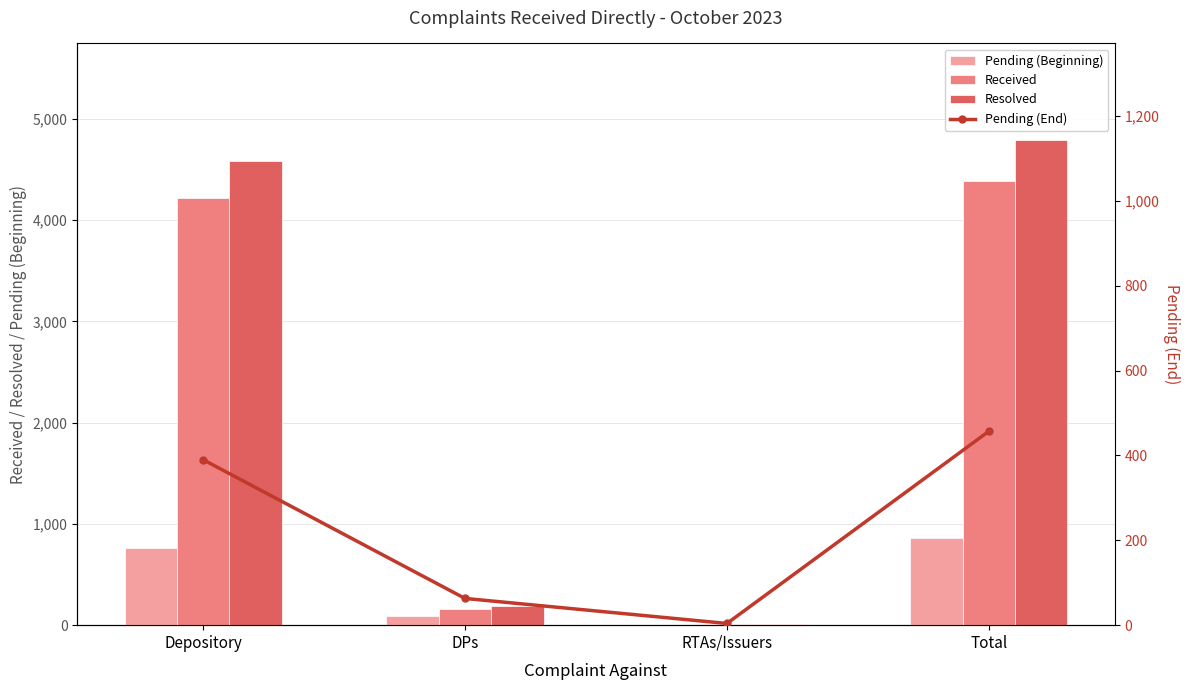

Which series has the largest total across all categories?

Resolved